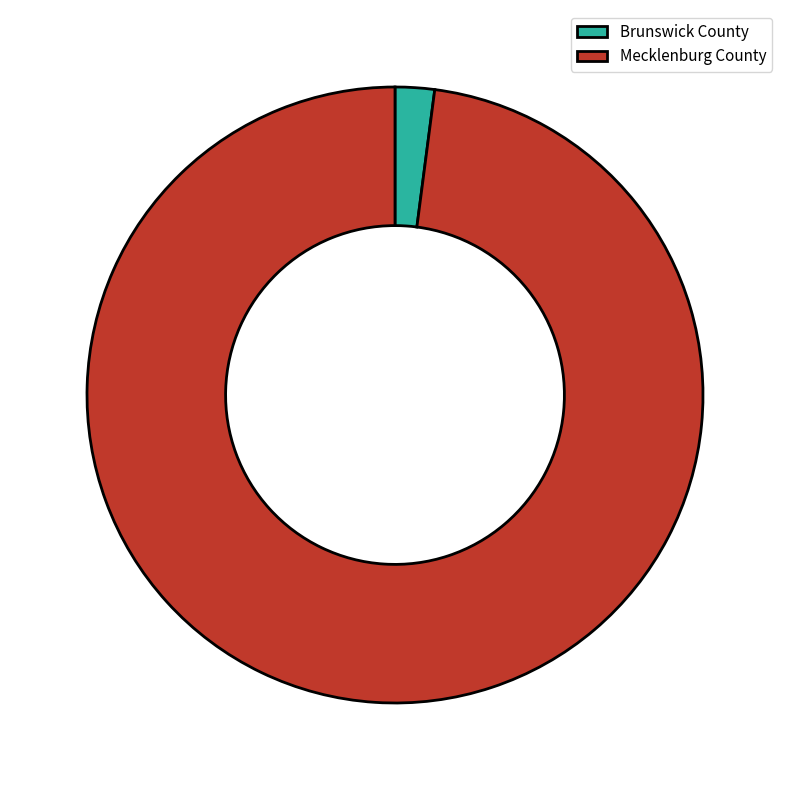

Rank the categories by value from lowest to highest.

Brunswick County, Mecklenburg County